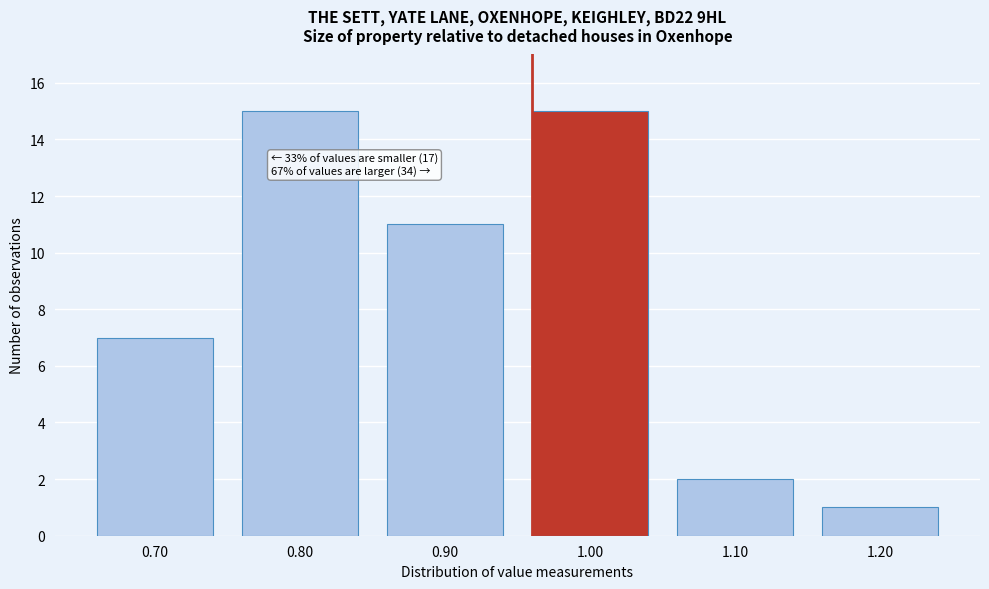

Reading left to right, extract all data points from this chart.

7	15	11	15	2	1